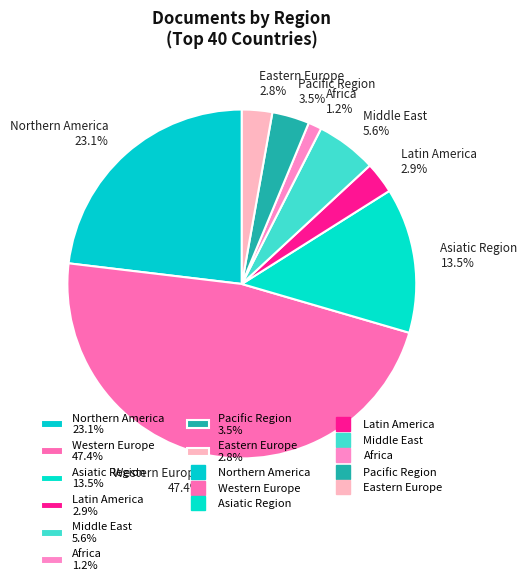

Do Middle East 5.6% and Africa 1.2% together represent more than half of the pie?

No